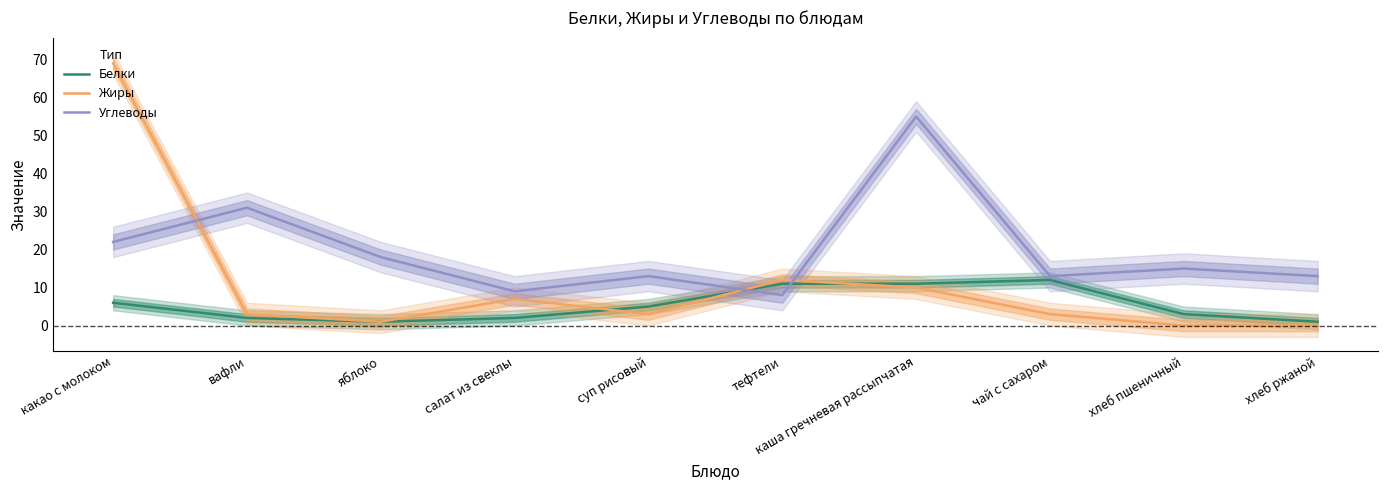

What is the label of the 10th point from the right?

какао с молоком